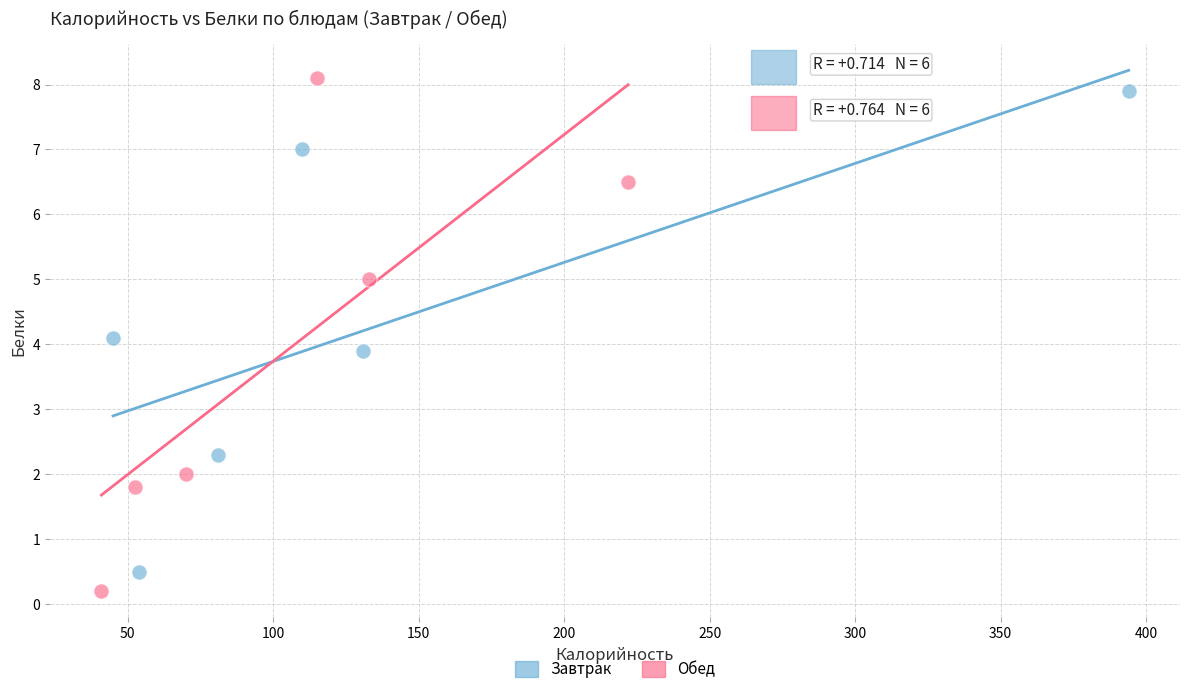

Which series has the widest spread of Y values?

Обед